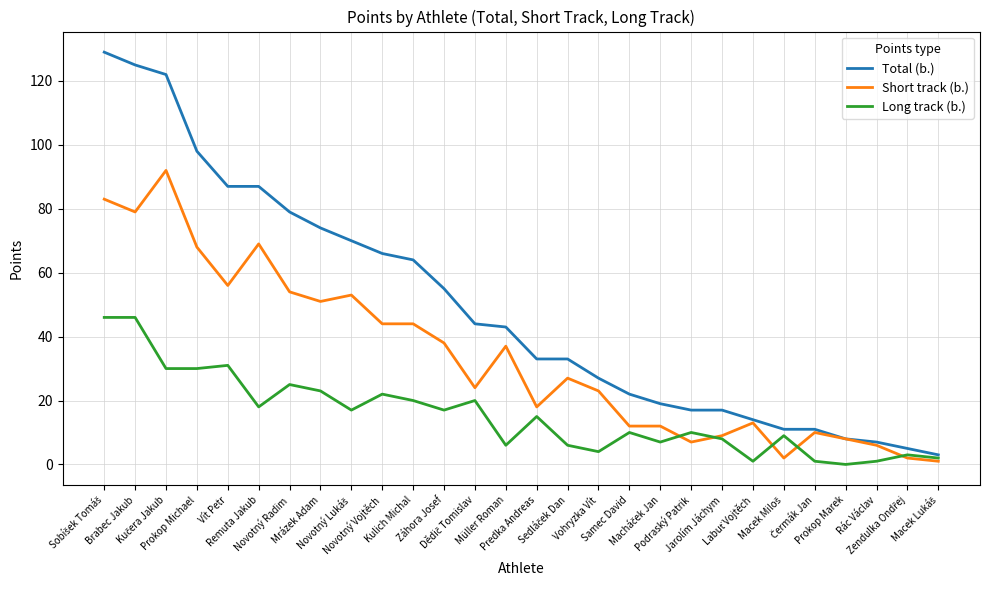

What is the greatest value displayed?

129